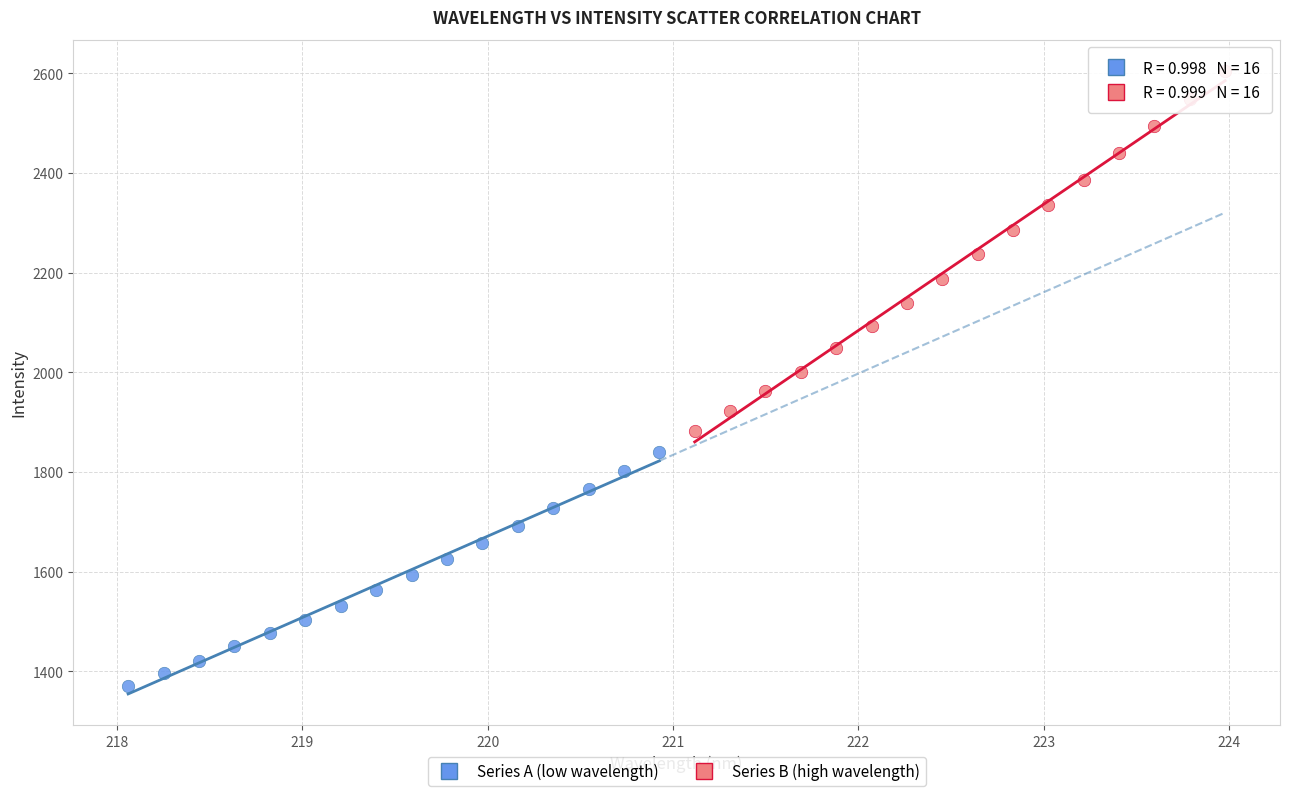

Which series contains the highest Y value?

Series B (high wavelength)